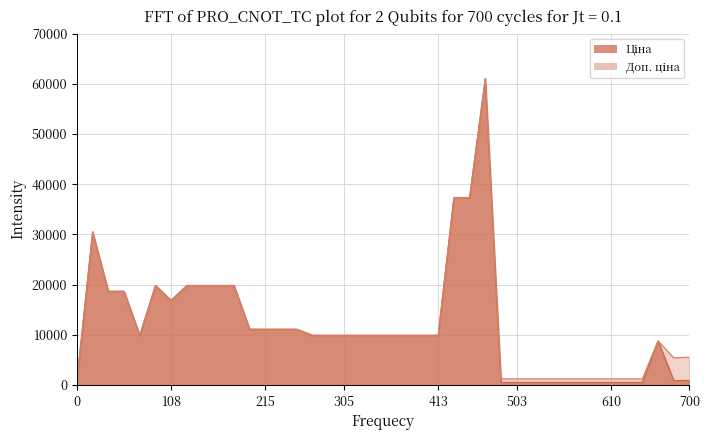

In Доп. ціна, how many points are lower than both neighbors (excluding endpoints)?

3